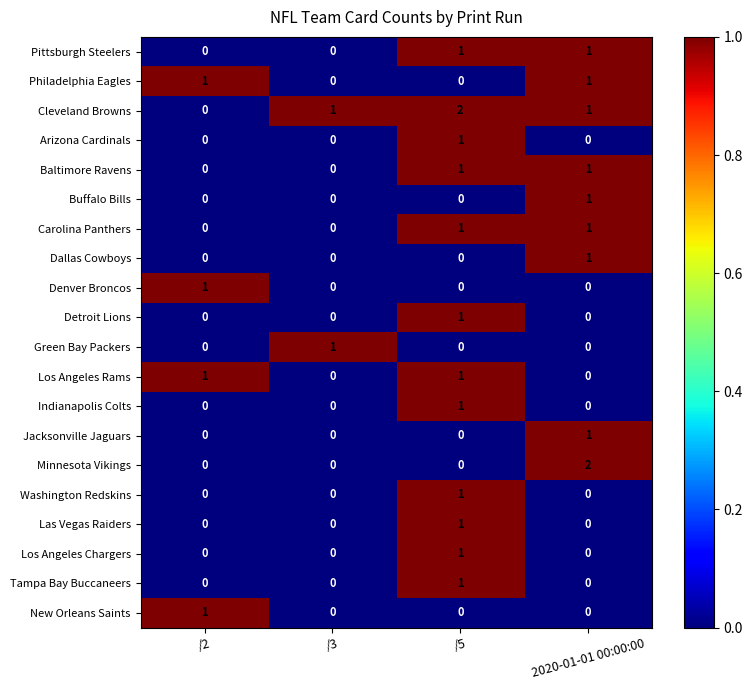

Which series changed the most between /5 and 2020-01-01 00:00:00?

Minnesota Vikings